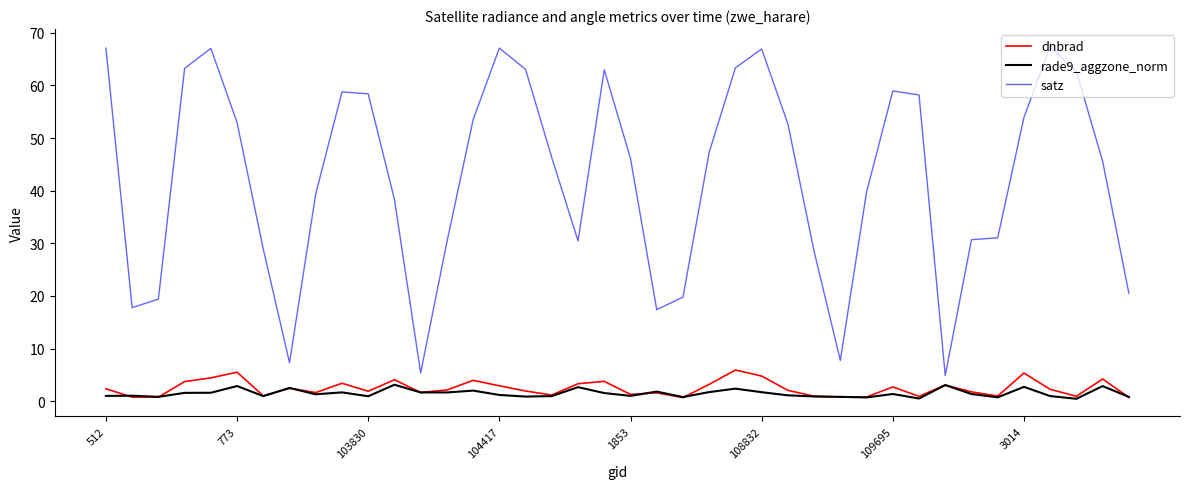

True or false: dnbrad and satz cross at least once.

False